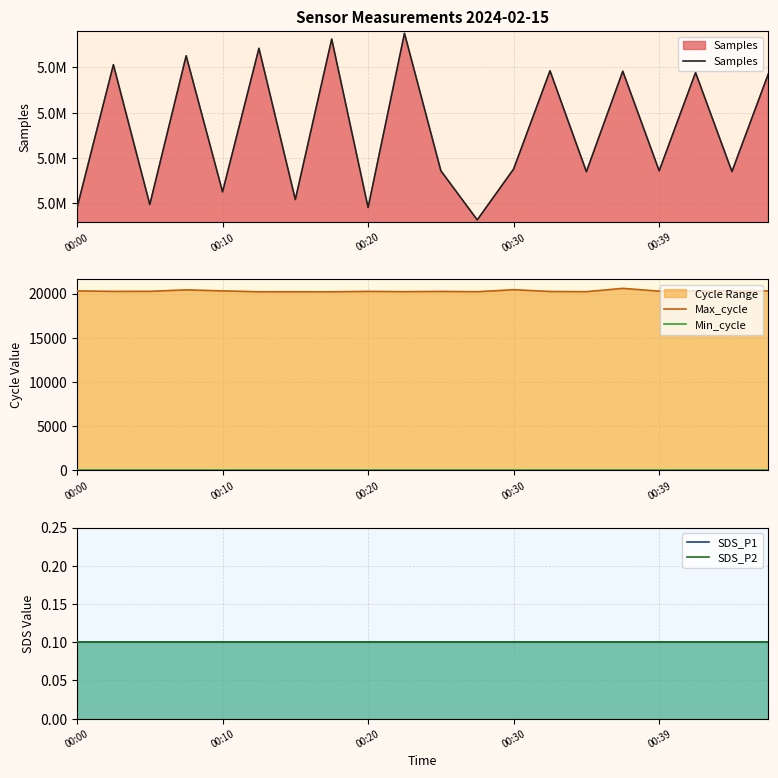

True or false: Max_cycle and SDS_P2 cross at least once.

False